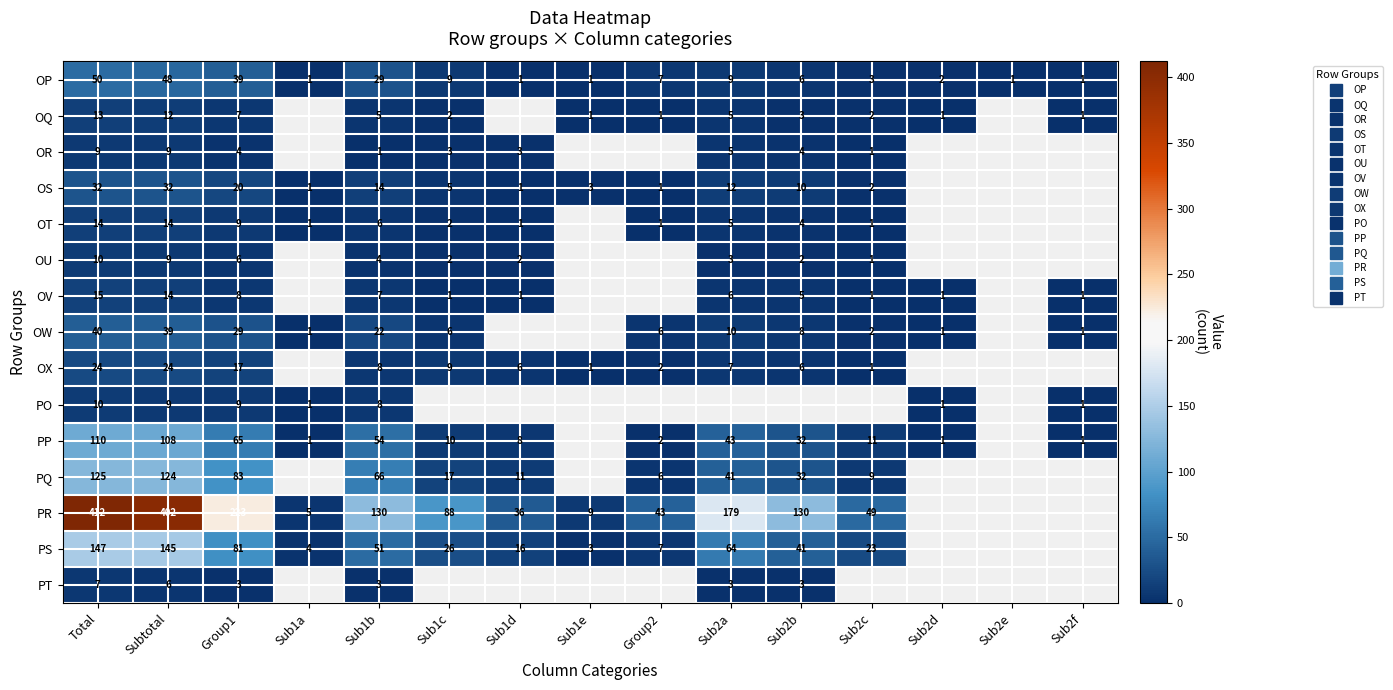

Which has a higher value, Sub1e or Sub1c?

Sub1c